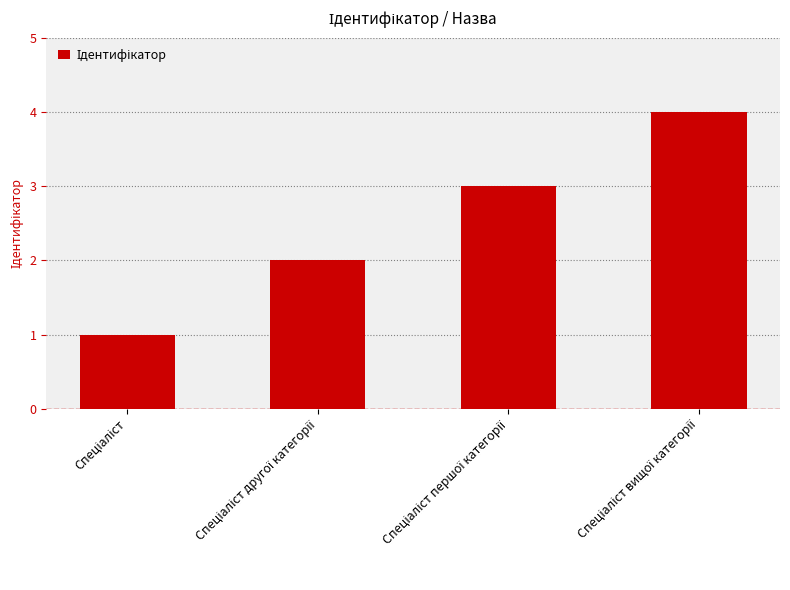

Count the number of categories in the chart.

4